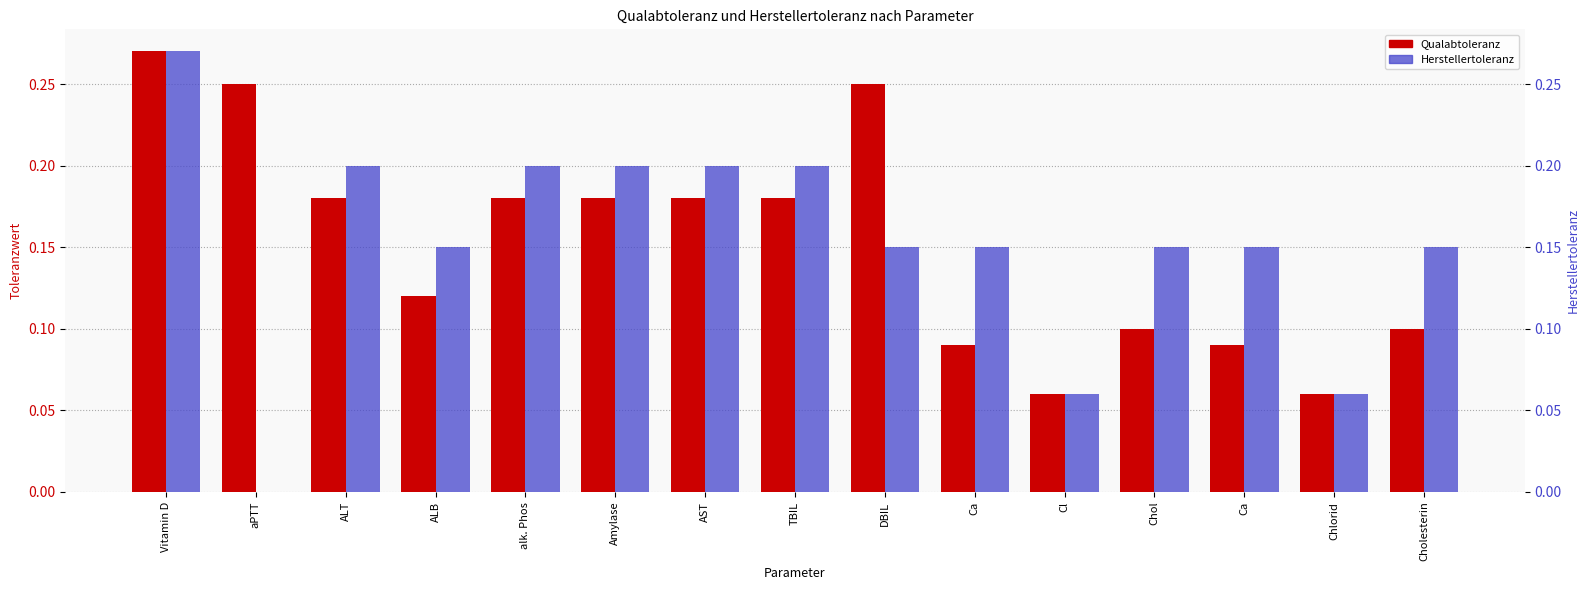

What is the minimum value for Qualabtoleranz?

0.1